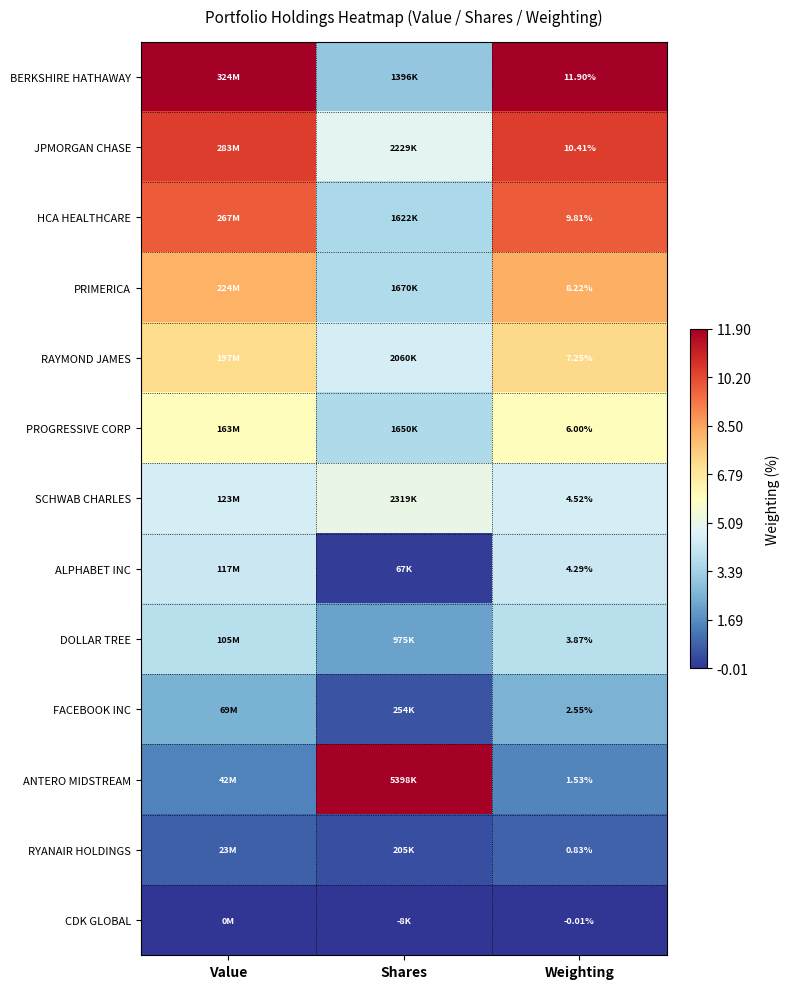

Rank the series at Weighting from lowest to highest value.

CDK GLOBAL, RYANAIR HOLDINGS, ANTERO MIDSTREAM, FACEBOOK INC, DOLLAR TREE, ALPHABET INC, SCHWAB CHARLES, PROGRESSIVE CORP, RAYMOND JAMES, PRIMERICA, HCA HEALTHCARE, JPMORGAN CHASE, BERKSHIRE HATHAWAY